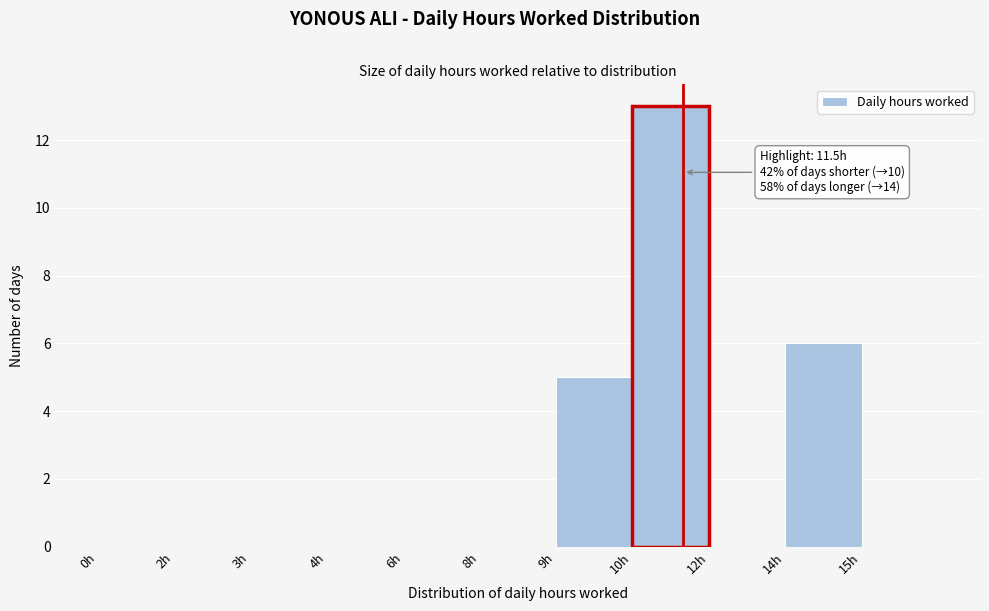

Reading right to left, what are all the values shown in this chart?

15h=0	14h=6	12h=0	10h=13	9h=5	8h=0	6h=0	4h=0	3h=0	2h=0	0h=0